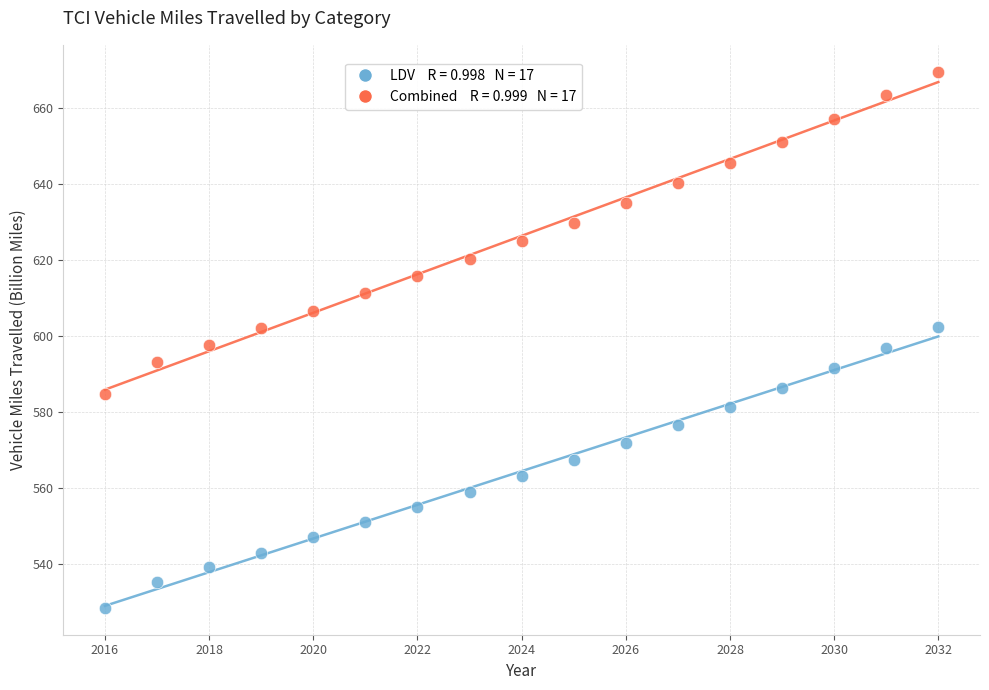

Across all data points, what is the range of X values (max minus min)?

16.0